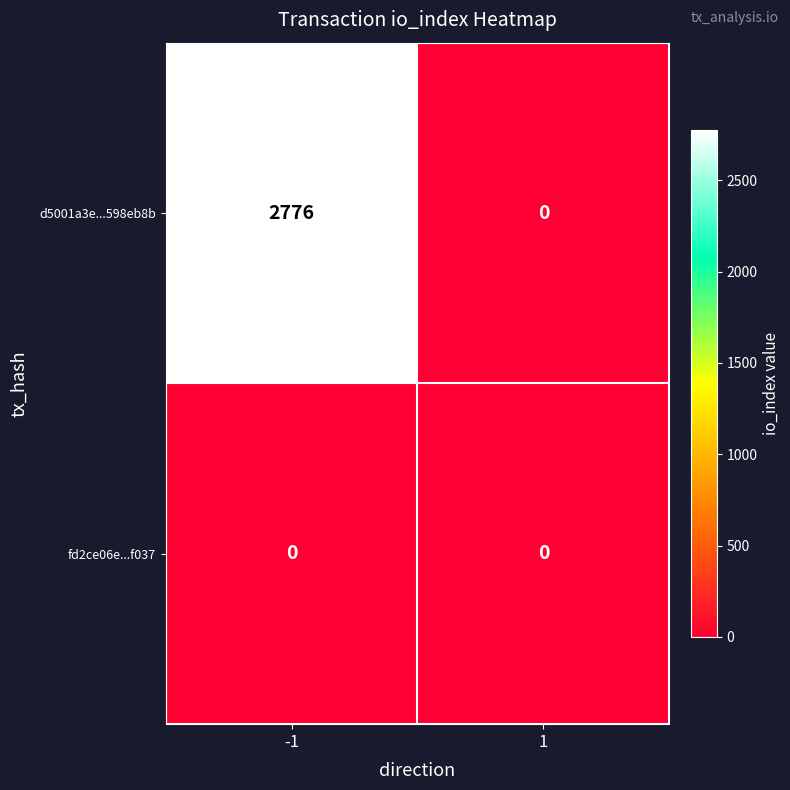

List the series in order of their peak value, highest first.

d5001a3e...598eb8b, fd2ce06e...f037